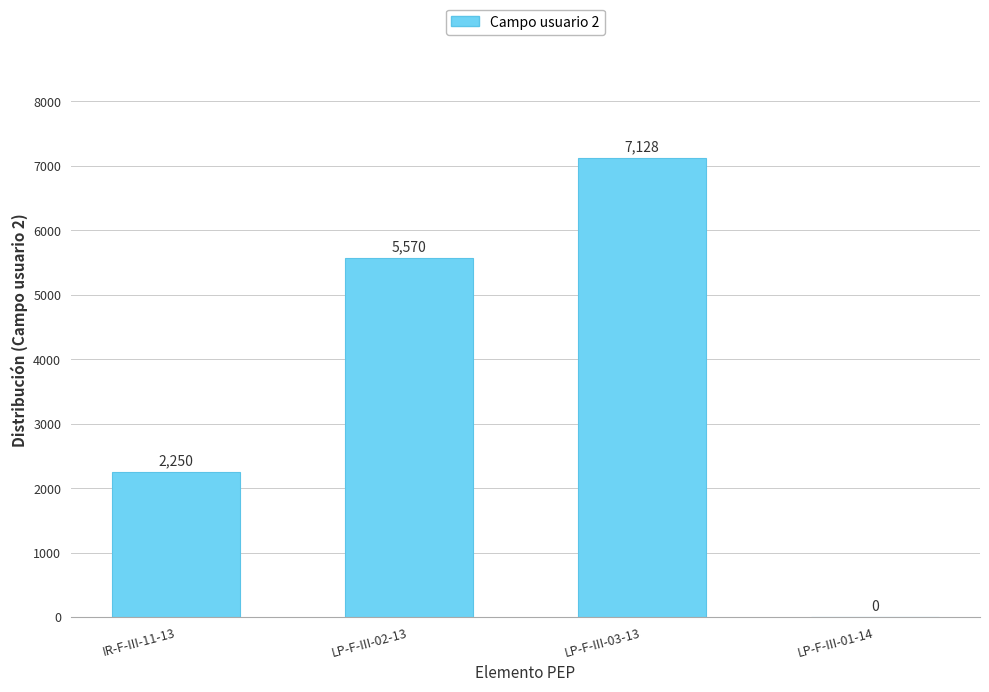

What is the sum of all values?

14948